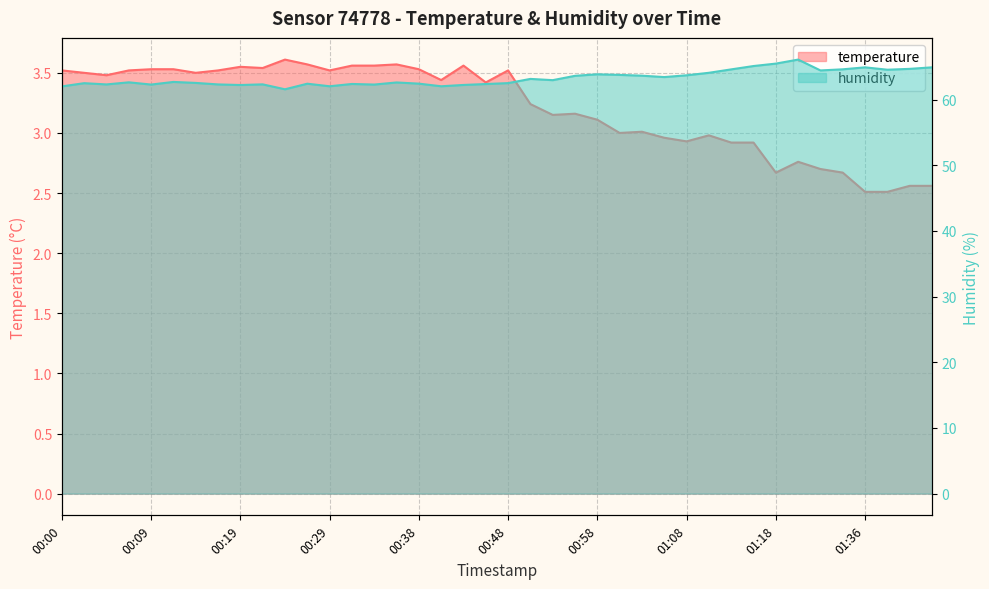

List the labels in order of temperature value, smallest first.

01:36, 01:38, 01:41, 01:43, 01:18, 01:34, 01:29, 01:26, 01:13, 01:15, 01:08, 01:06, 01:11, 01:01, 01:03, 00:58, 00:53, 00:56, 00:51, 00:46, 00:41, 00:04, 00:02, 00:14, 00:00, 00:07, 00:17, 00:29, 00:48, 00:09, 00:12, 00:38, 00:21, 00:19, 00:31, 00:33, 00:43, 00:26, 00:36, 00:24